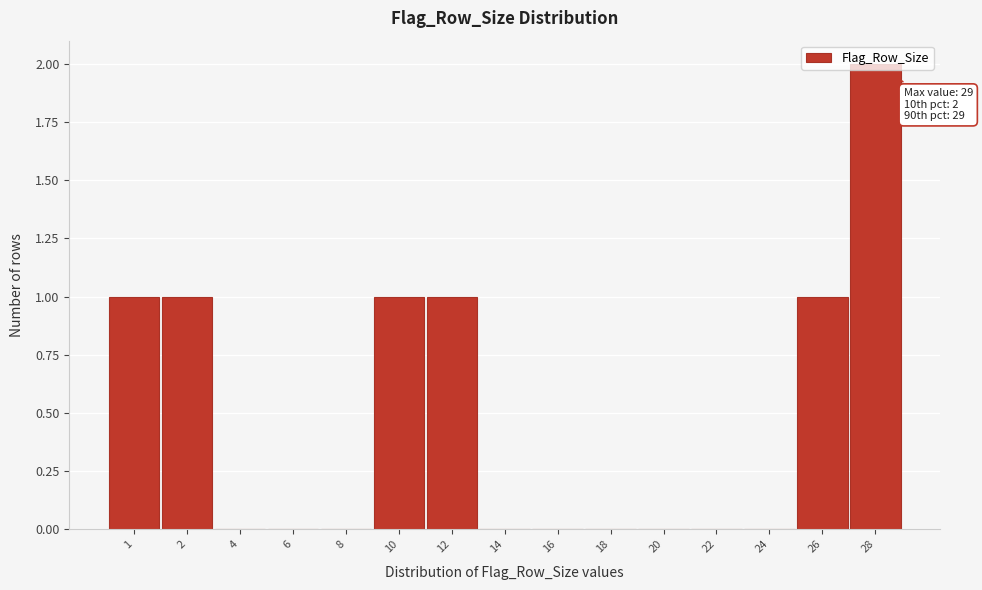

Which category has the highest value across all series?

28